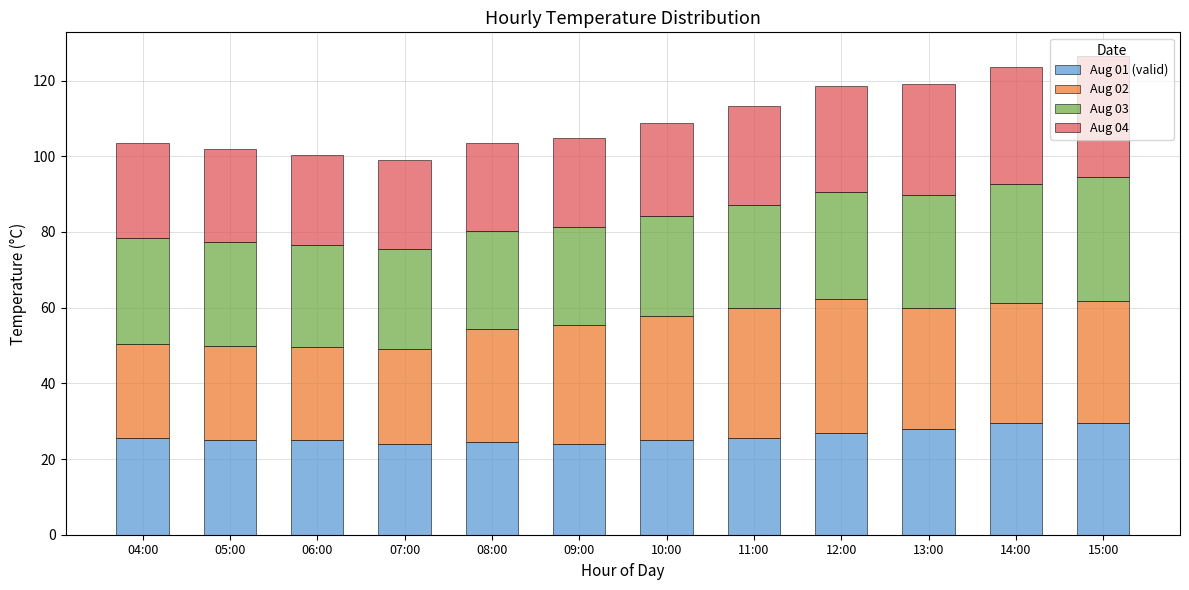

Are the bars grouped side by side (vs. stacked)?

No